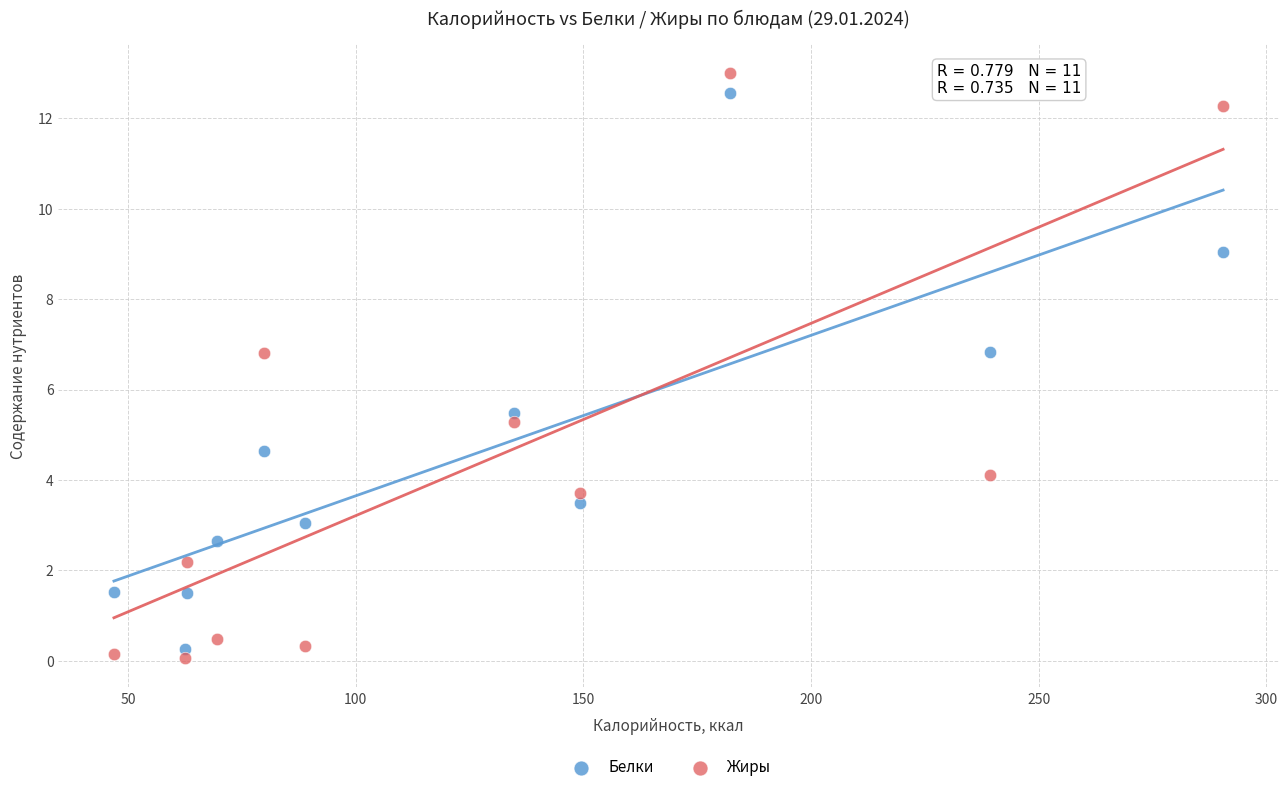

Which series has the widest spread of Y values?

Жиры